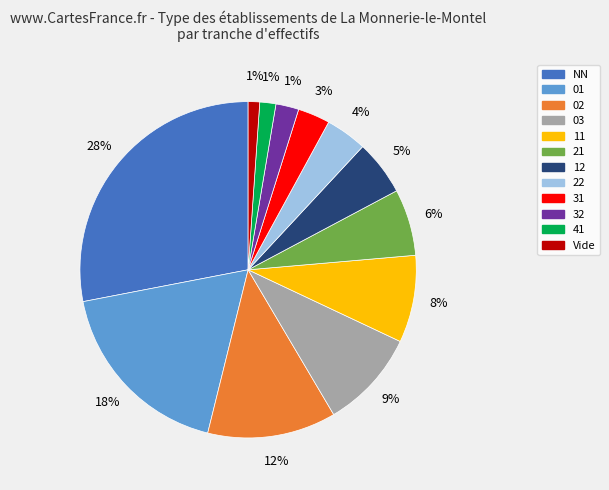

How many segments does this pie chart have?

12